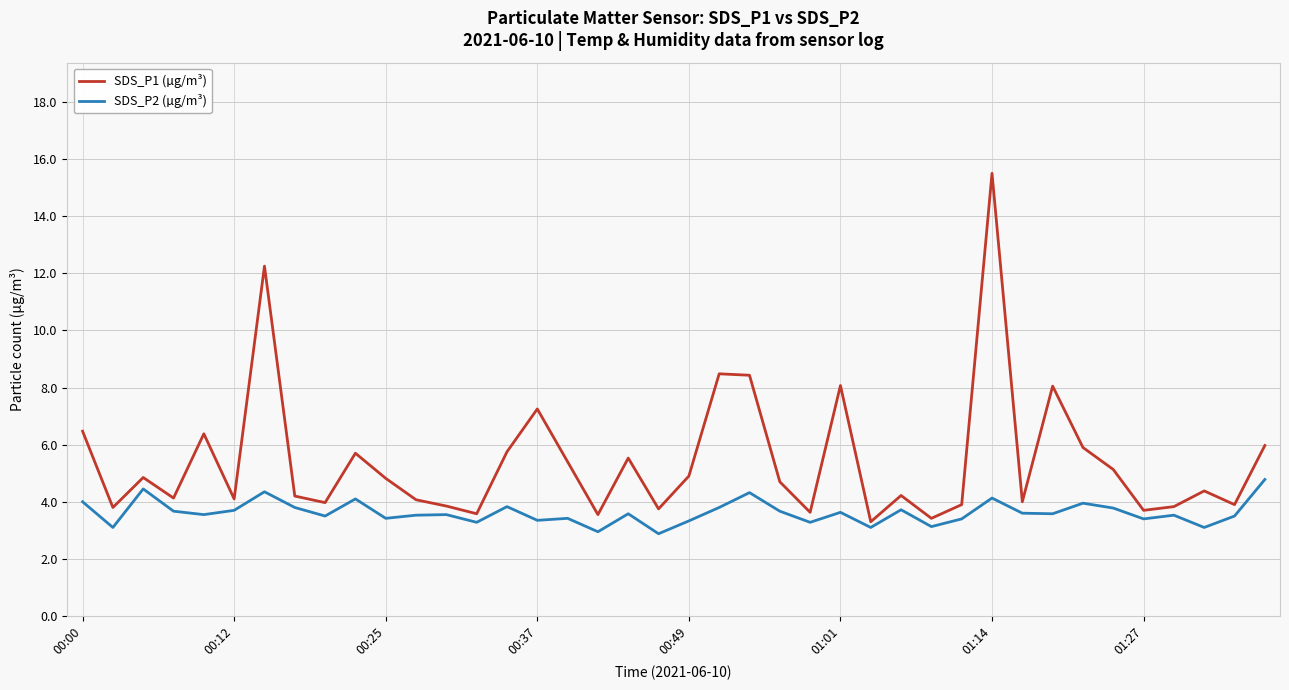

What is the difference between the maximum and minimum values in the SDS_P1 (µg/m³) series?

12.2